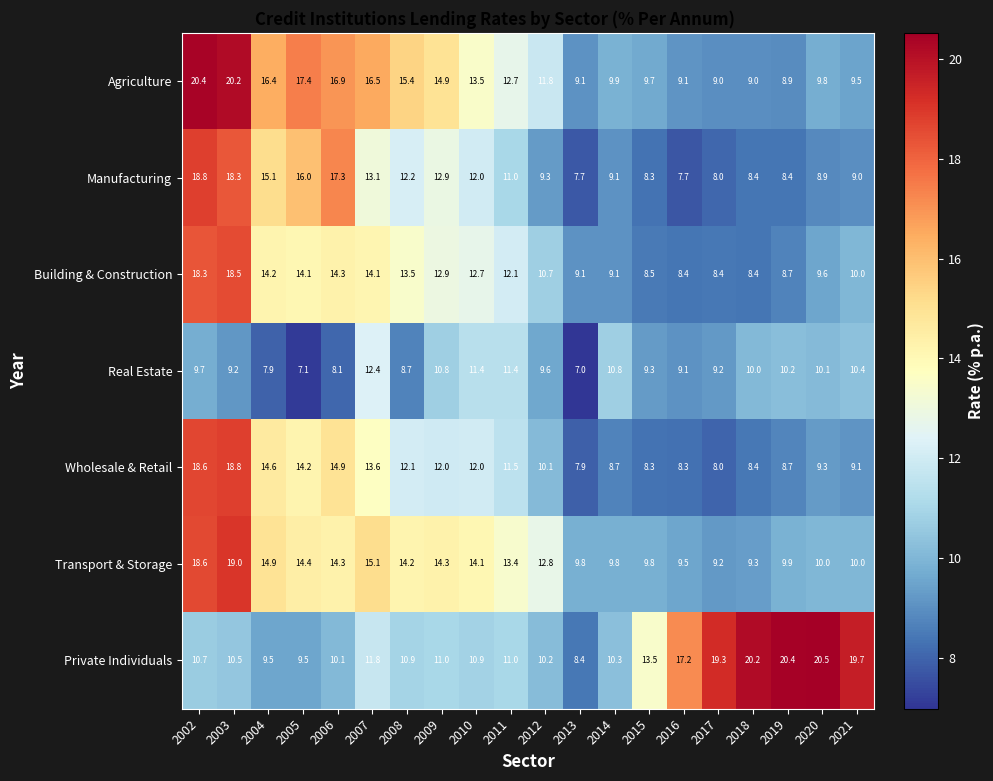

Where does the Building & Construction series first go above 12?

2002